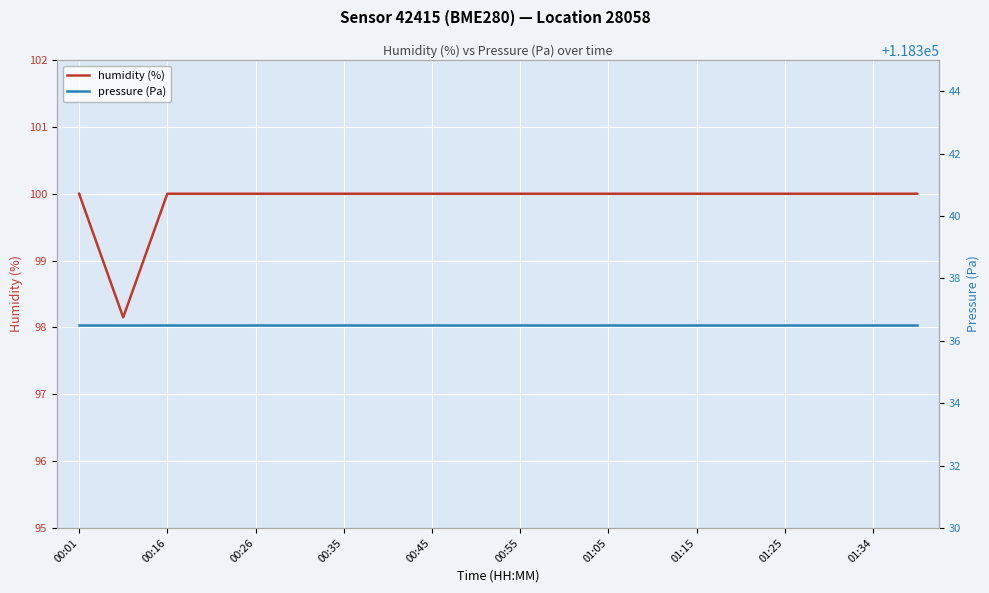

What is the lowest value of the pressure (Pa) series?

118336.5